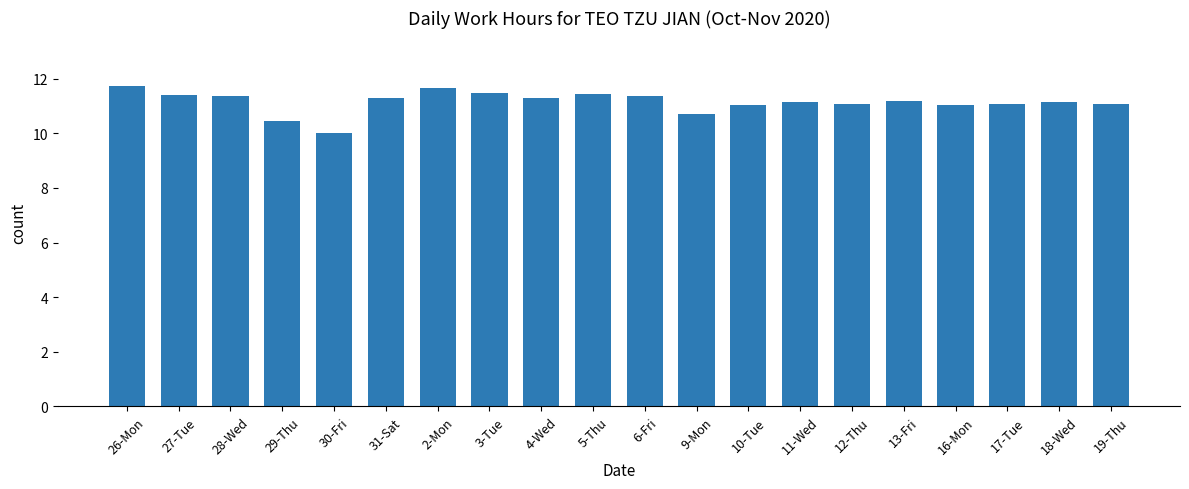

What is the average value?

11.1